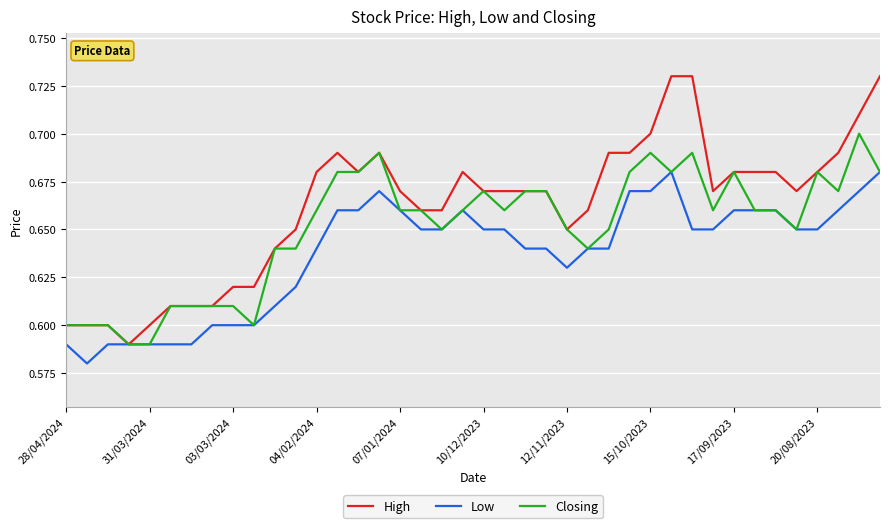

Rank the series by their maximum value, from lowest to highest.

Low, Closing, High